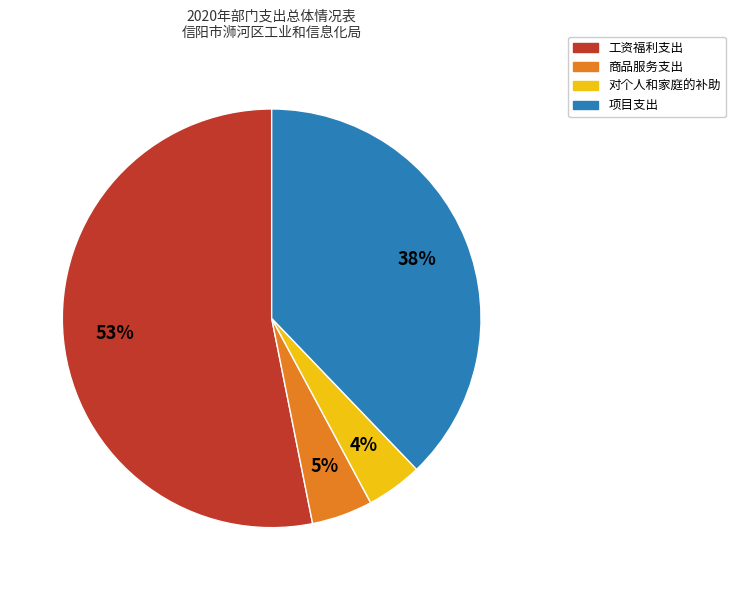

True or false: 商品服务支出 accounts for 5% of the total.

True